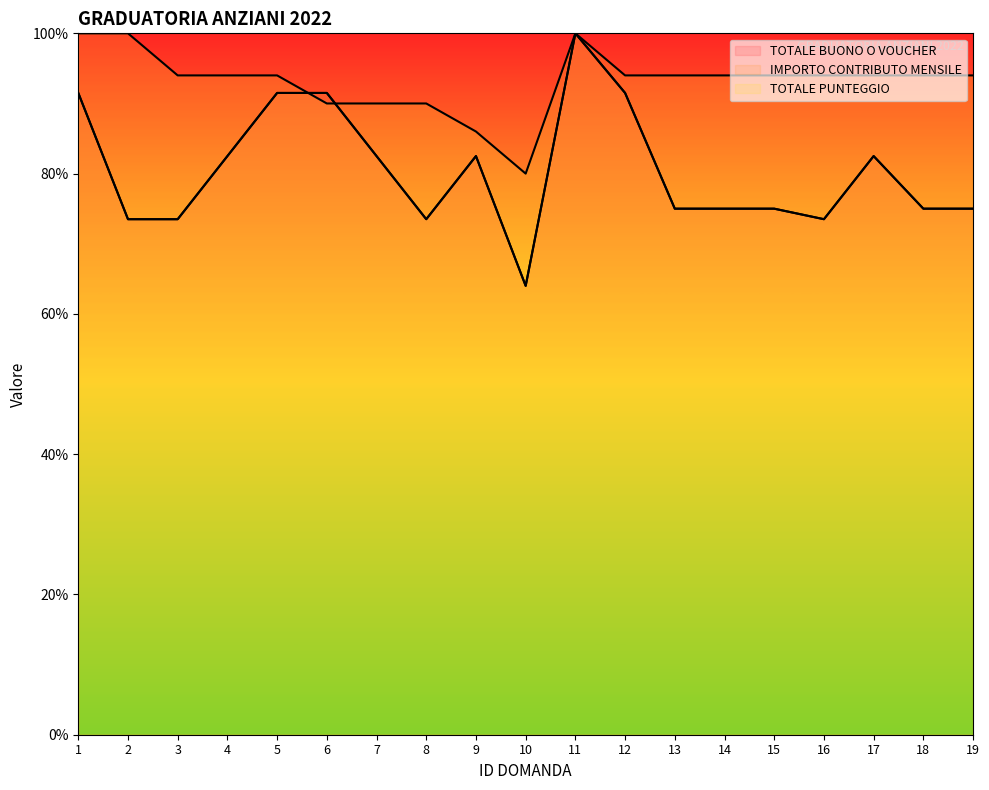

After their last crossing, which series has the higher values: IMPORTO CONTRIBUTO MENSILE or TOTALE PUNTEGGIO?

TOTALE PUNTEGGIO